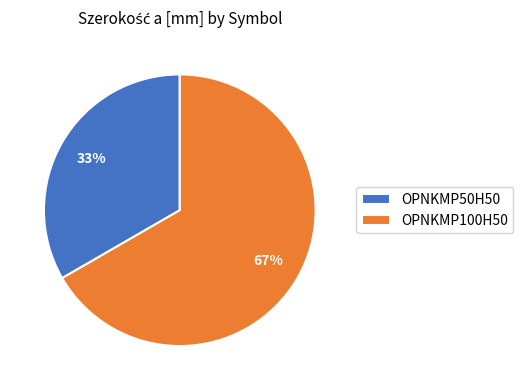

Which category has the biggest portion of the pie?

OPNKMP100H50